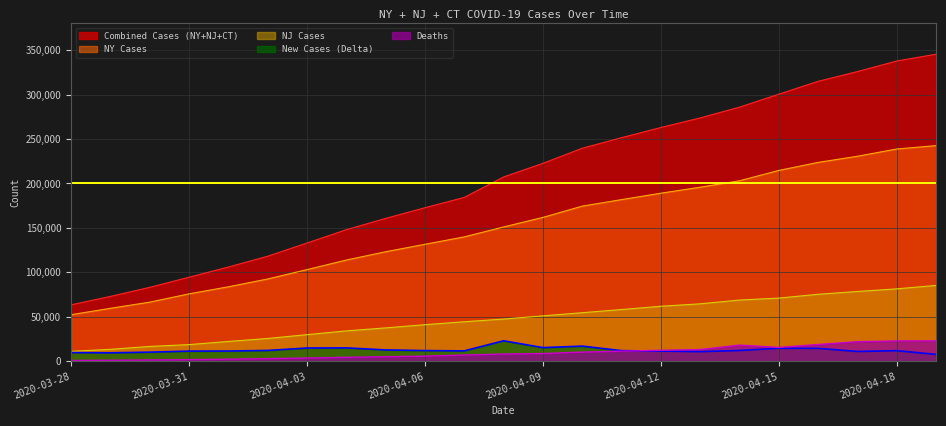

At which label does Combined Cases (NY+NJ+CT) reach its peak?

2020-04-19